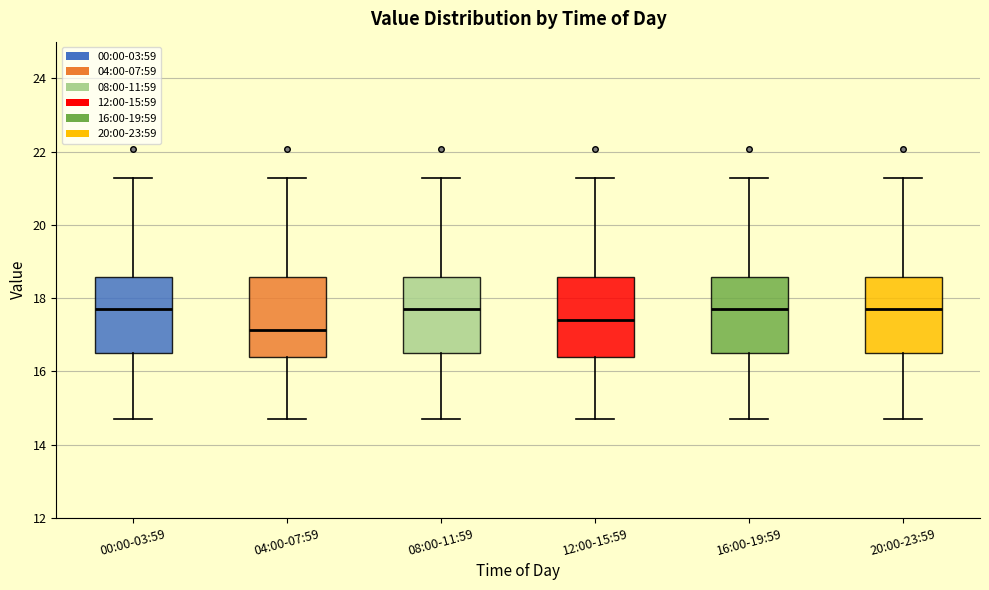

Reading left to right, transcribe this box plot: for each box, give where its median line is, the range the box spans, and where its two whiskers end, as read against the y-axis. The values are not printed on the chart, so give them approximately, as read against the axis.

00:00-03:59: median 17.8, box 16.6 to 18.6, whiskers 14.8 to 21.2
04:00-07:59: median 17.2, box 16.4 to 18.6, whiskers 14.8 to 21.2
08:00-11:59: median 17.8, box 16.6 to 18.6, whiskers 14.8 to 21.2
12:00-15:59: median 17.4, box 16.4 to 18.6, whiskers 14.8 to 21.2
16:00-19:59: median 17.8, box 16.6 to 18.6, whiskers 14.8 to 21.2
20:00-23:59: median 17.8, box 16.6 to 18.6, whiskers 14.8 to 21.2